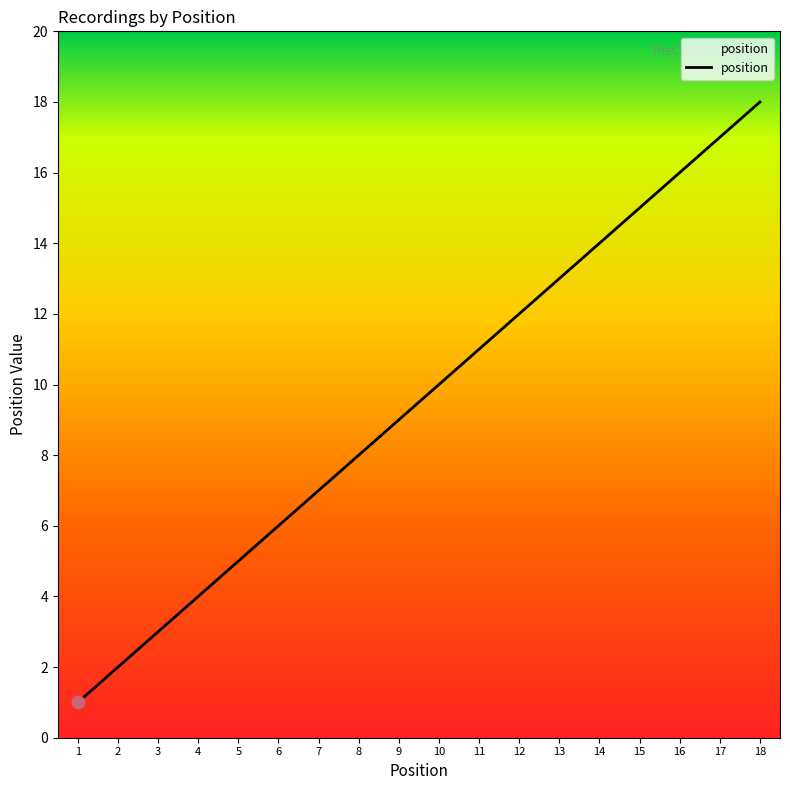

What is the change in value from 10 to 13?

+3